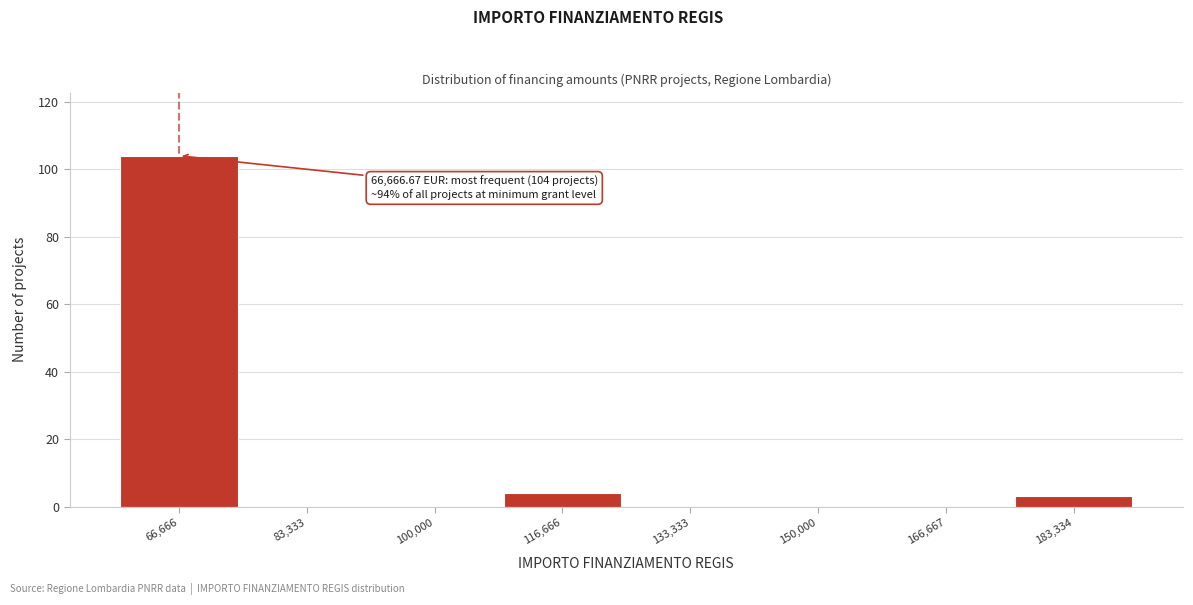

Reading left to right, extract all data points from this chart.

66,666=104	83,333=0	100,000=0	116,666=4	133,333=0	150,000=0	166,667=0	183,334=3